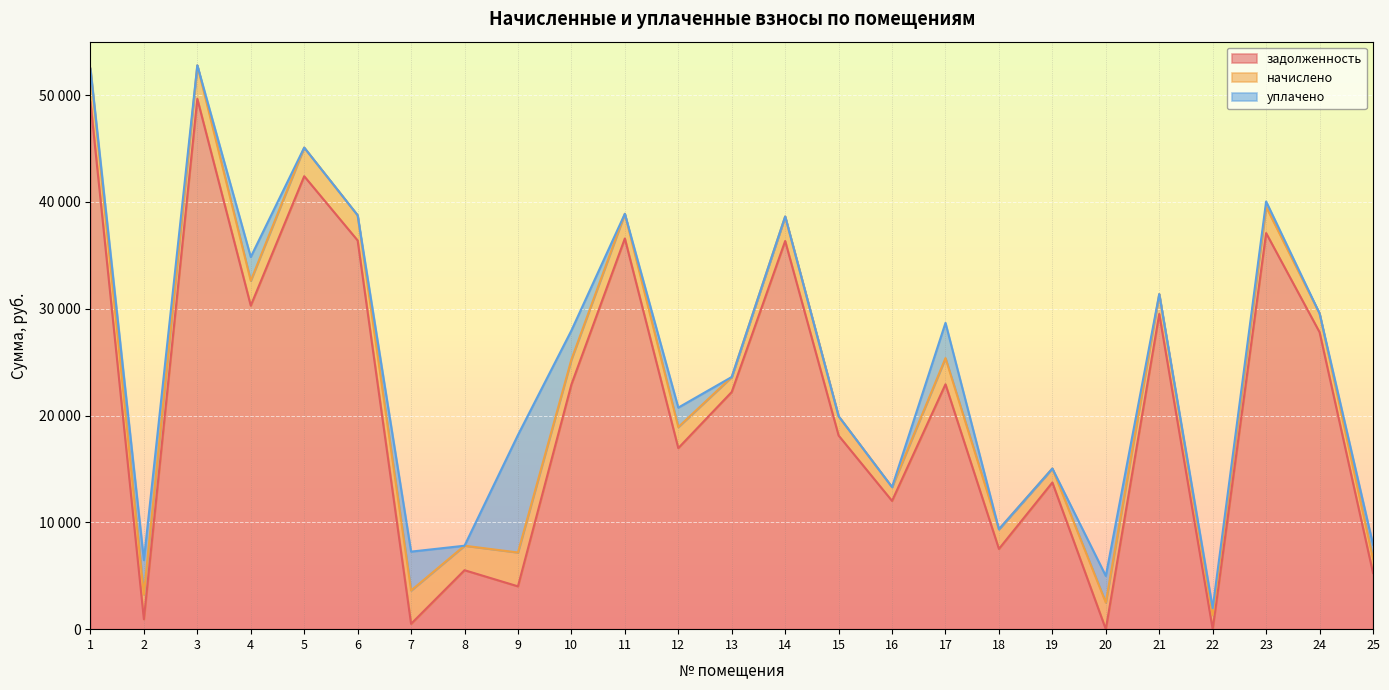

Which series has the widest spread of values?

задолженность